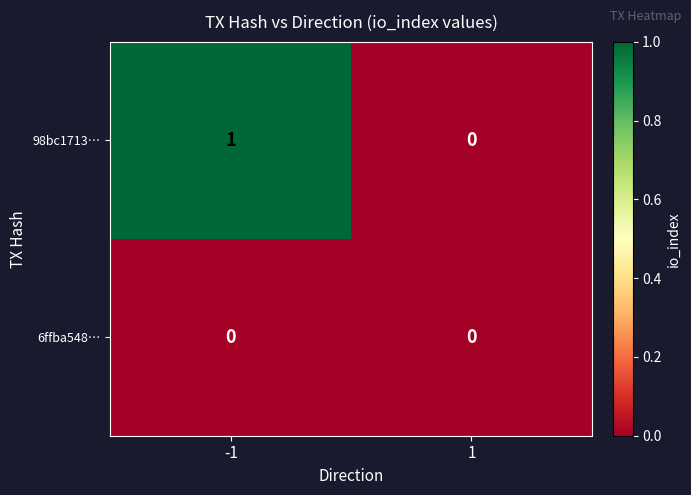

Rank the series by their average value, from lowest to highest.

6ffba548…, 98bc1713…